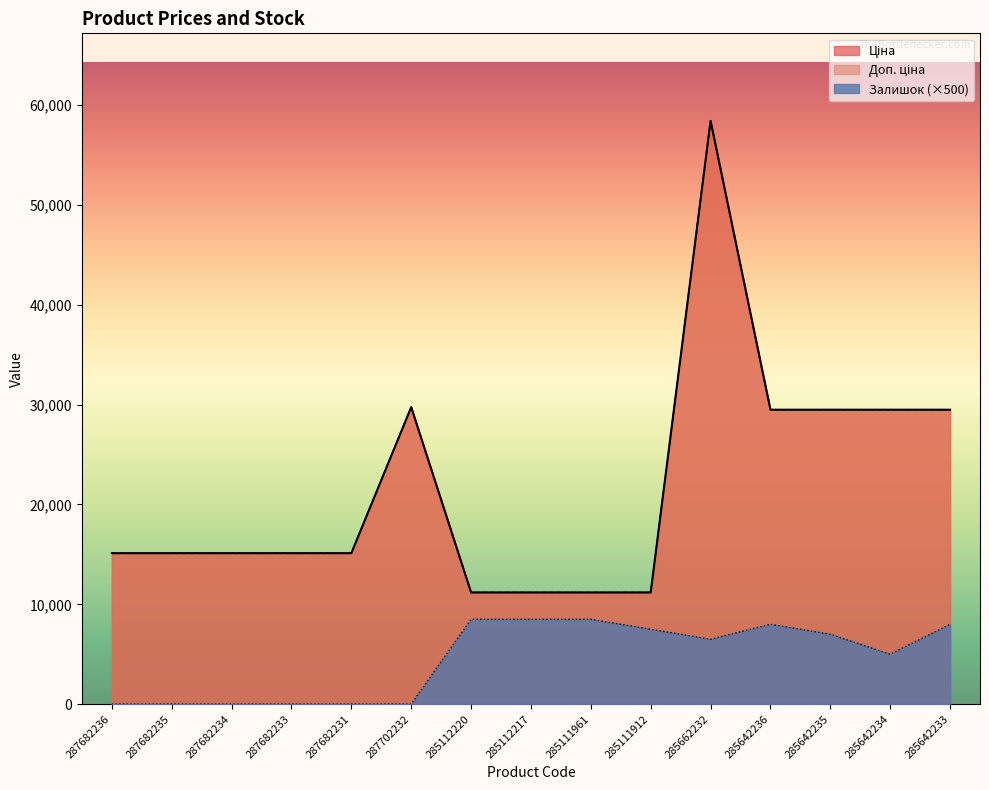

How many values in the Доп. ціна series exceed 15120?

6